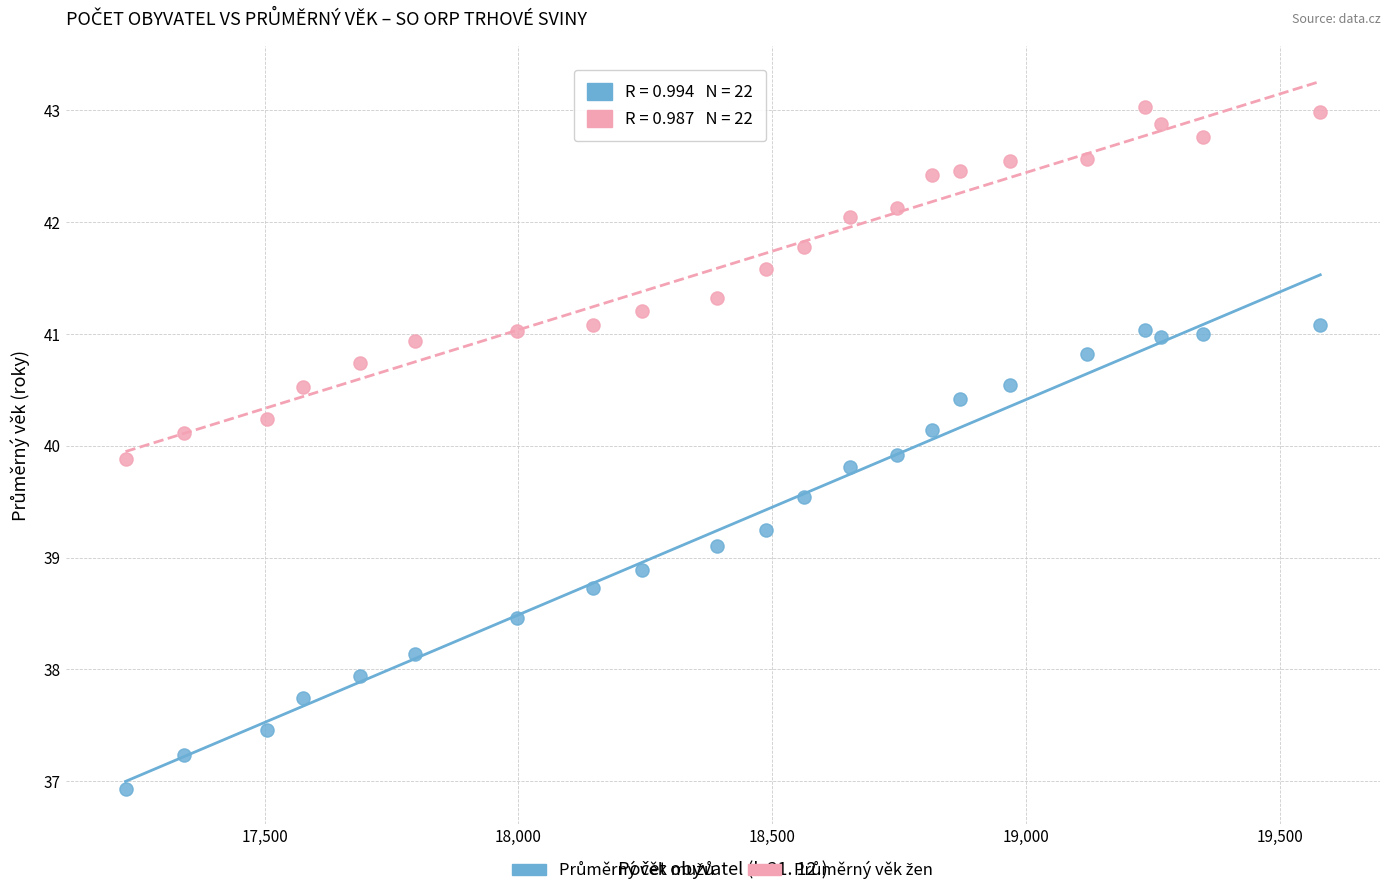

What is the X range (max minus min) for the scatter plot?

2354.0